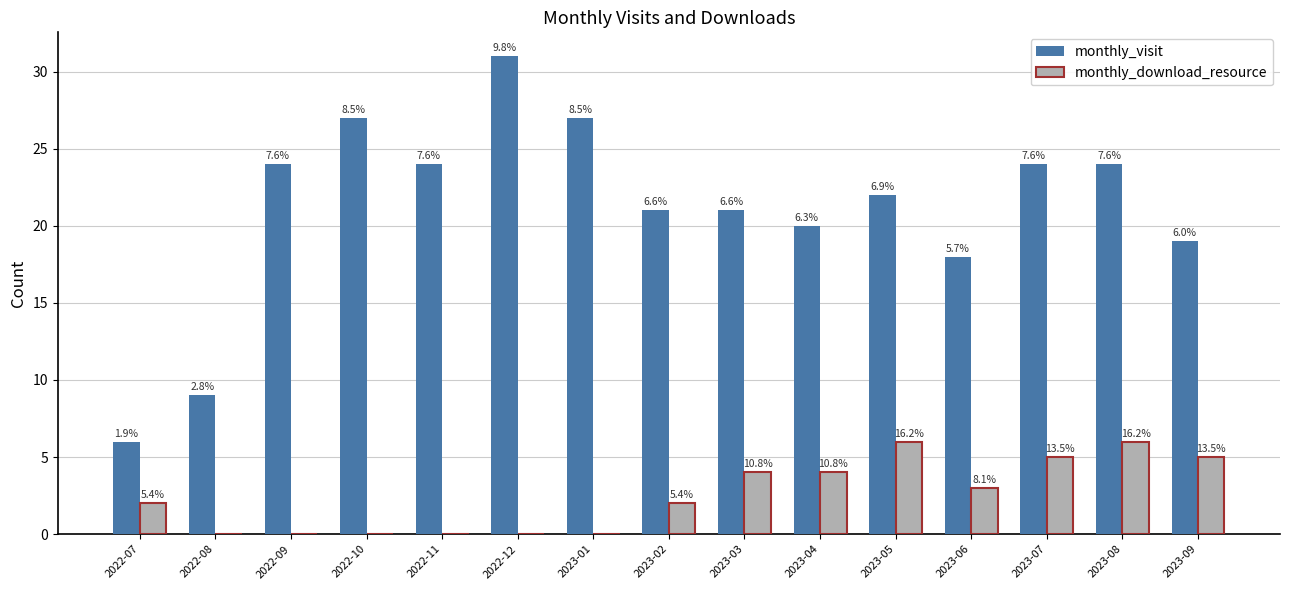

Rank the series by their average value, from lowest to highest.

monthly_download_resource, monthly_visit